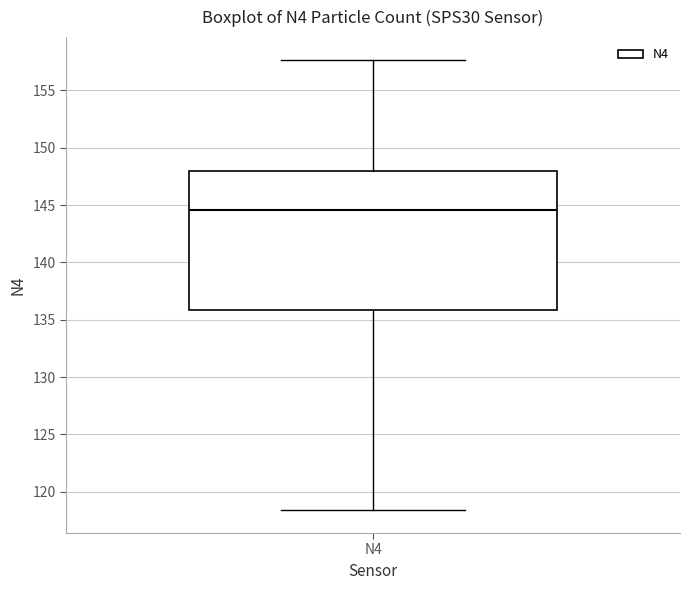

Transcribe this box plot: give where the median line is, the range the box spans, and where the two whiskers end, as read against the y-axis. The values are not printed on the chart, so give them approximately, as read against the axis.

median 144.5, box 136.0 to 148.0, whiskers 118.5 to 157.5